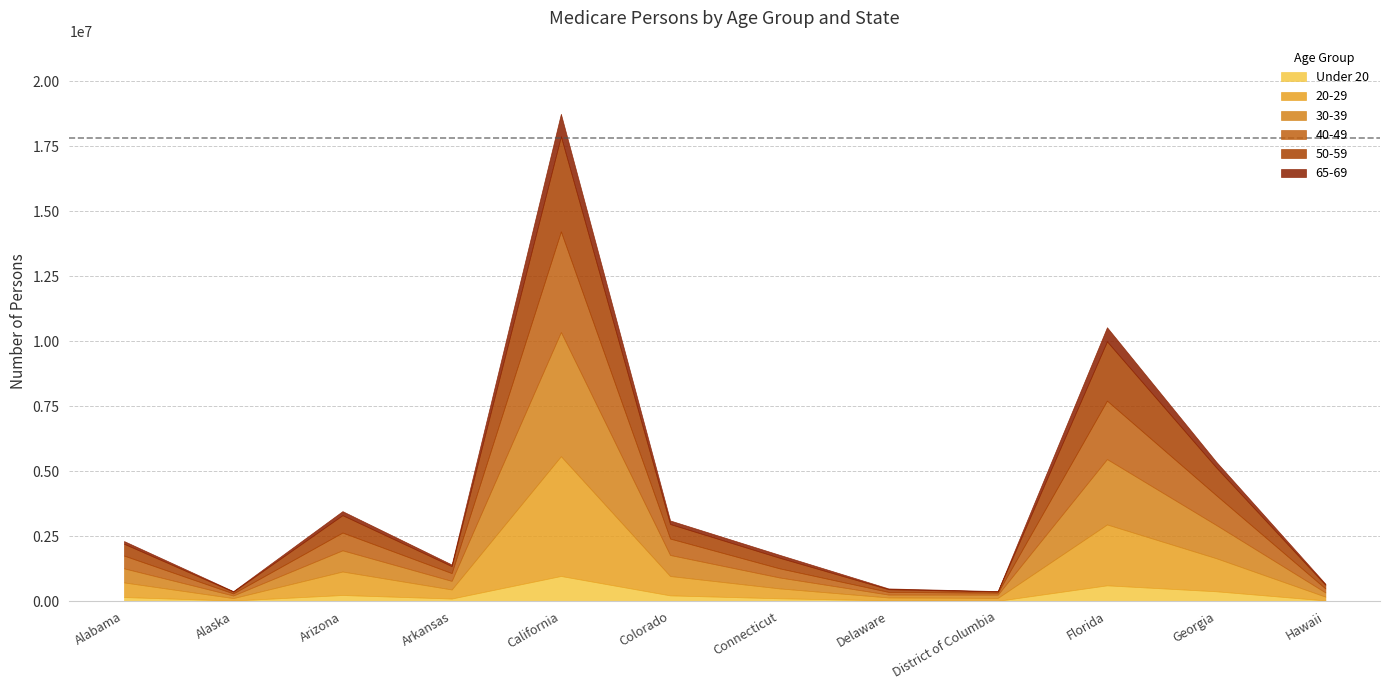

Reading right to left, what are all the values shown in this chart?

Under 20: 32742	384850	613231	17646	36924	114751	227258	972887	105367	241131	29070	162182
20-29: 145556	1272566	2342354	112609	109855	381484	744404	4607493	349150	903832	93331	563250
30-39: 161264	1277462	2514226	123931	110569	420857	808461	4774979	329668	814887	100573	541320
40-49: 152288	1144453	2247085	74665	103327	351598	632305	3869209	299781	683204	79969	490625
50-59: 143312	1069788	2280439	49165	103225	408514	559272	3658780	268059	669535	68953	455027
65-69: 38862	219098	543156	13872	29988	111997	136682	866398	62935	154430	18768	103633